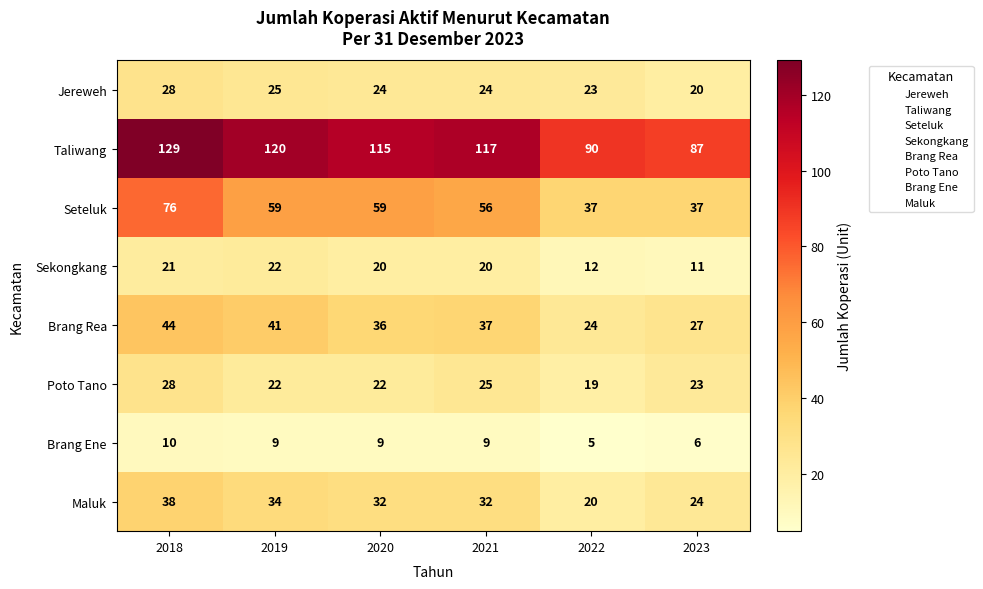

What is the sum of the Poto Tano values at 2018 and 2023?

51